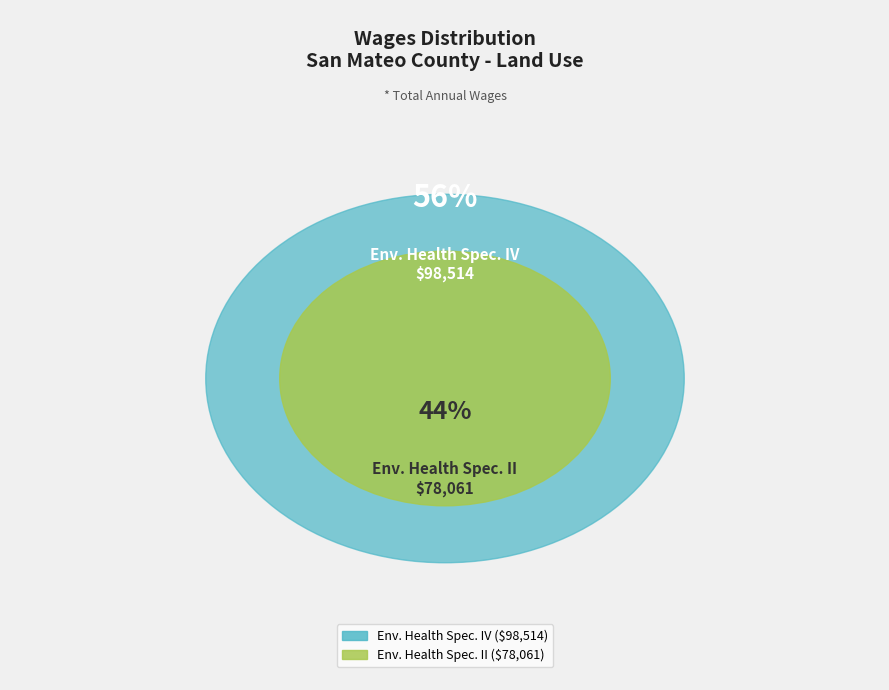

The Environmental Health Specialist II slice represents 44% of the pie. True or false?

True